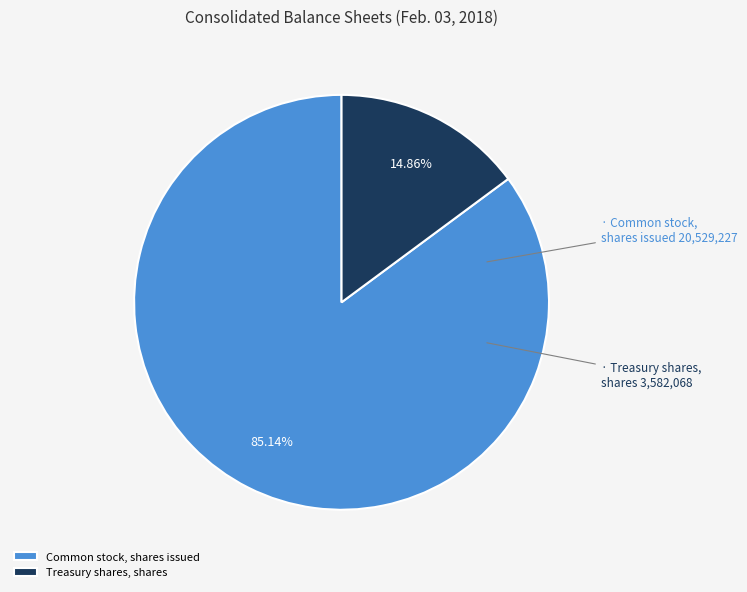

What is the largest slice in the pie chart?

Common stock, shares issued